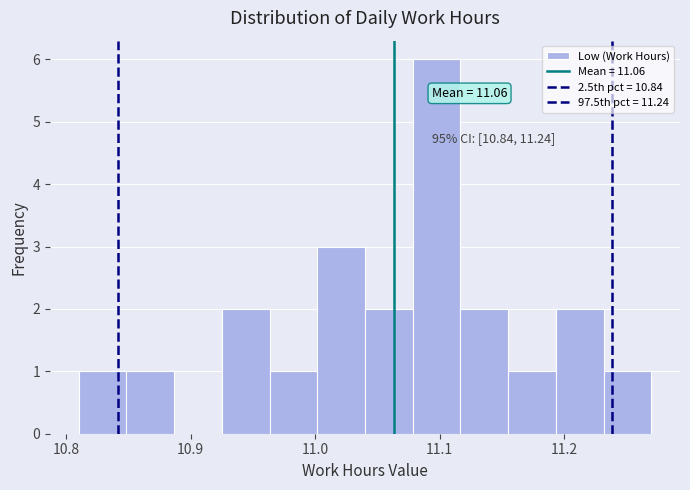

Read against the x-axis, roughly where is the centre of the tallest bar?

11.10